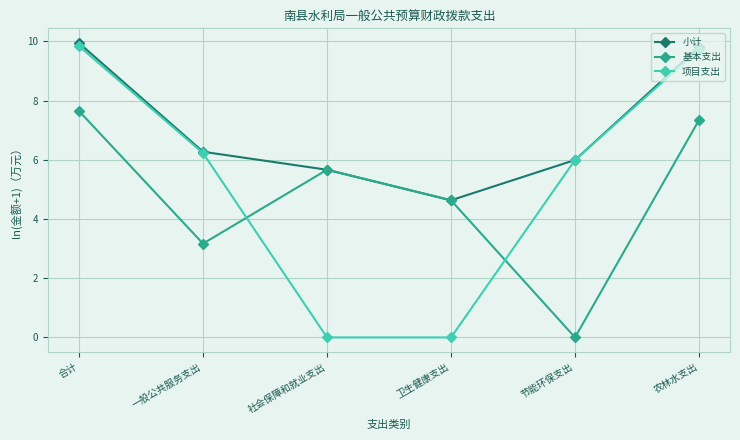

In 基本支出, how many points are higher than both neighbors (excluding endpoints)?

1